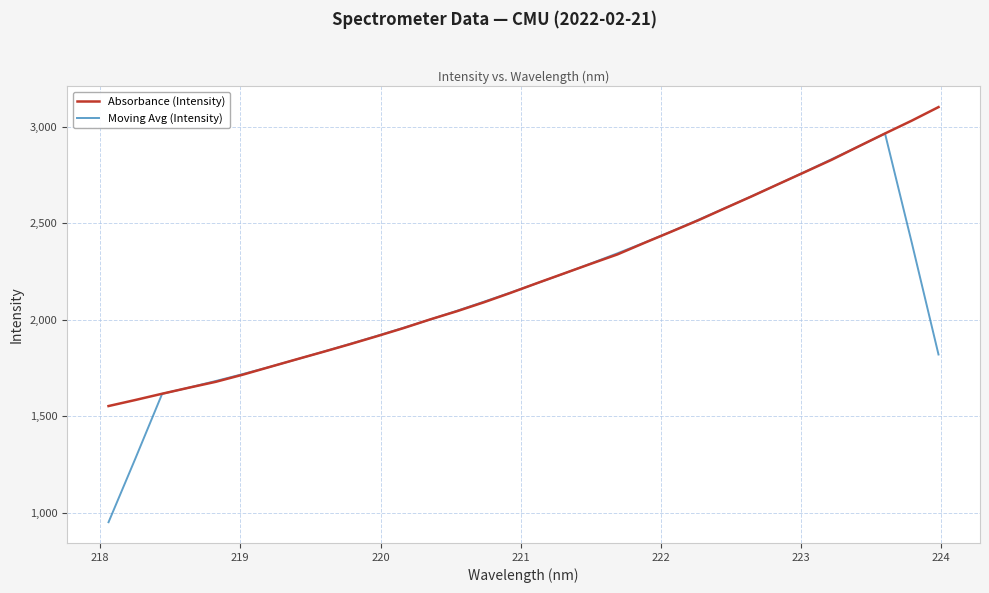

Rank the series by their maximum value, from highest to lowest.

Absorbance (Intensity), Moving Avg (Intensity)